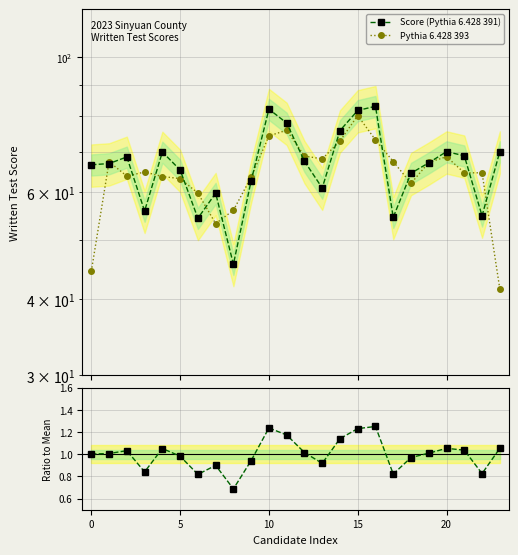

What value does the Score (Pythia 6.428 391) series have at 21?

68.9